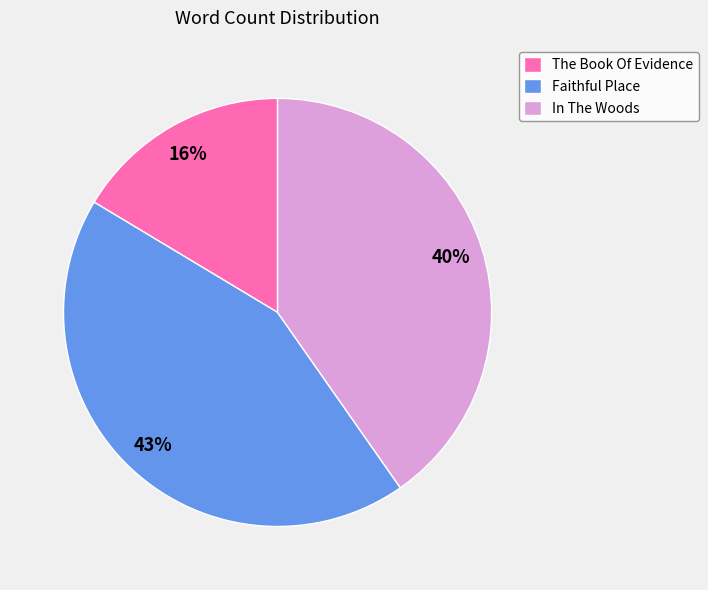

What percentage is the The Book Of Evidence slice, to the nearest percent?

16%